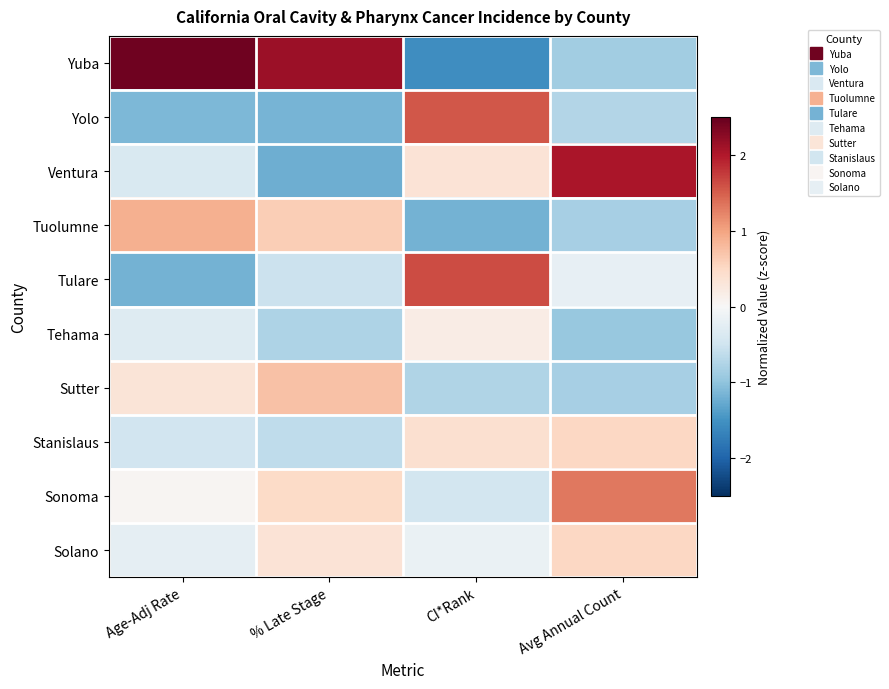

Which has a higher value, Age-Adj Rate or CI*Rank?

Age-Adj Rate